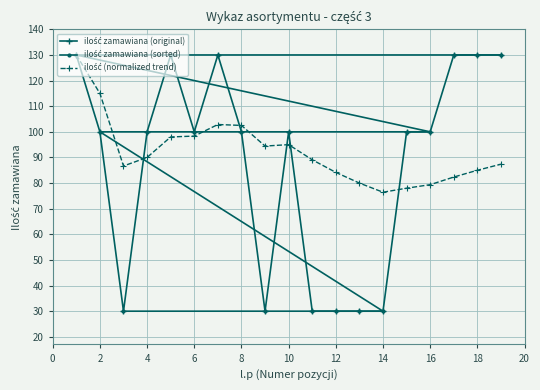

How many data points does each series have?

19